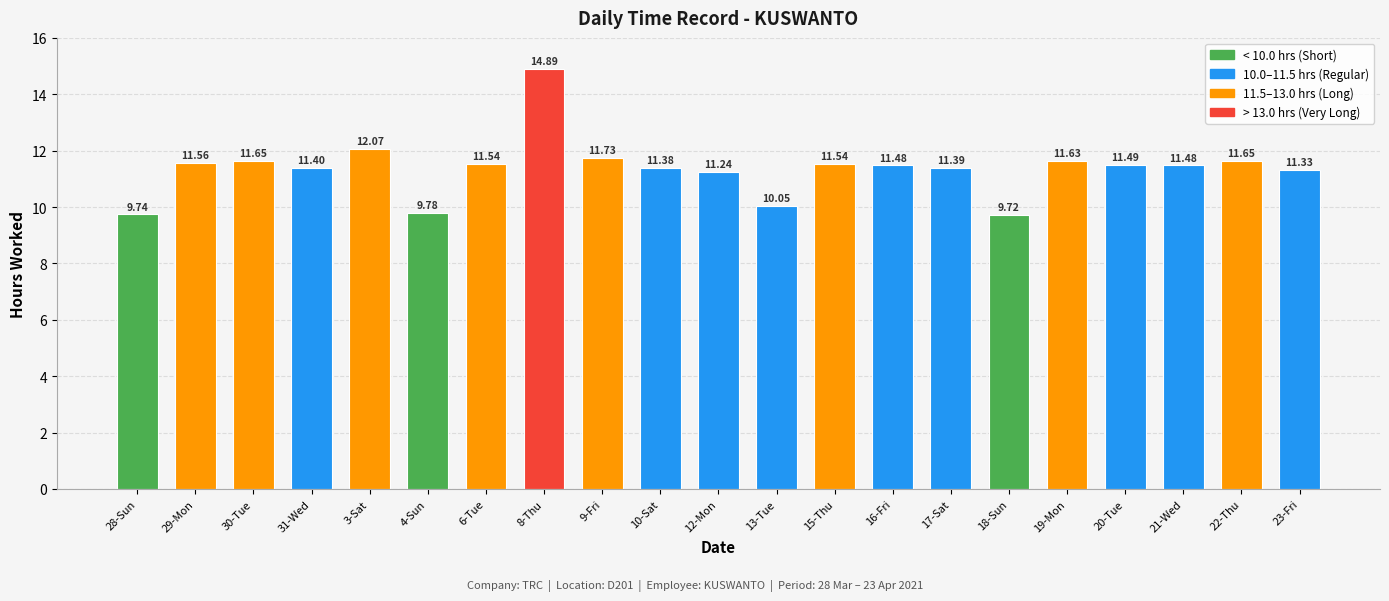

Where is the data nearest to the value 12?

3-Sat